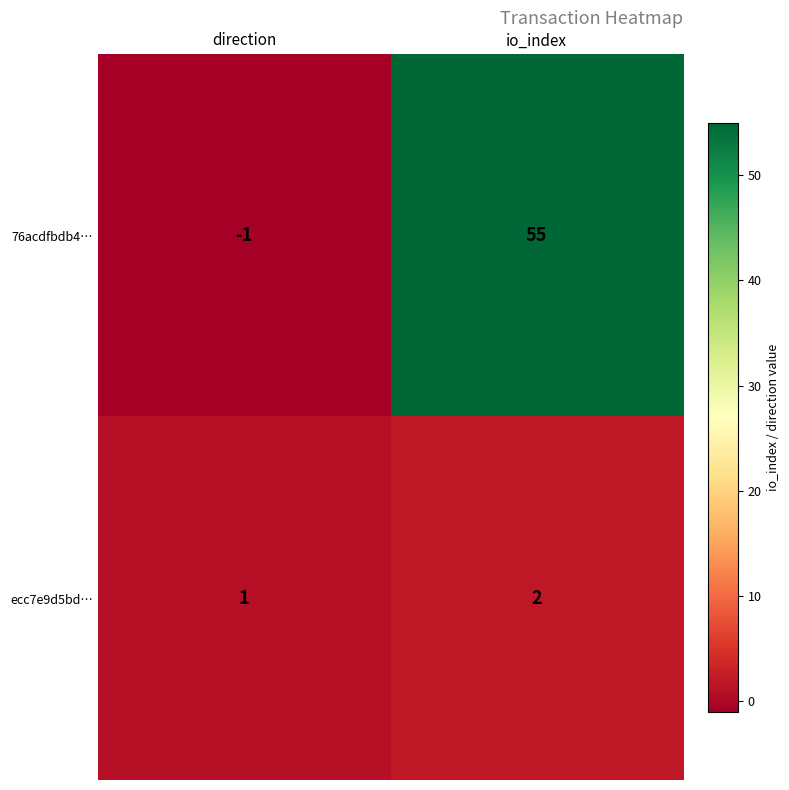

Is the value of ecc7e9d5bd… at io_index greater than the value of 76acdfbdb4… at direction?

Yes